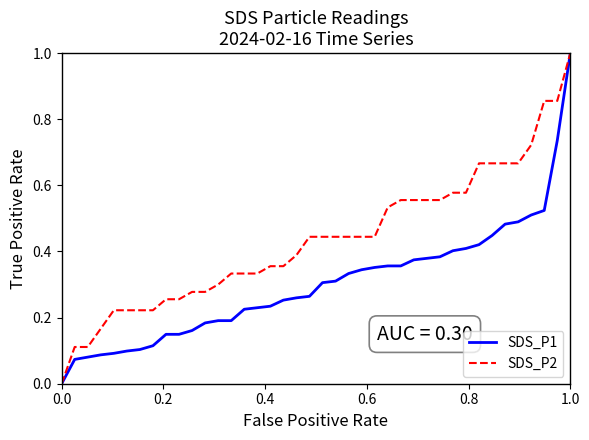

Rank the series by their average value, from highest to lowest.

SDS_P2, SDS_P1